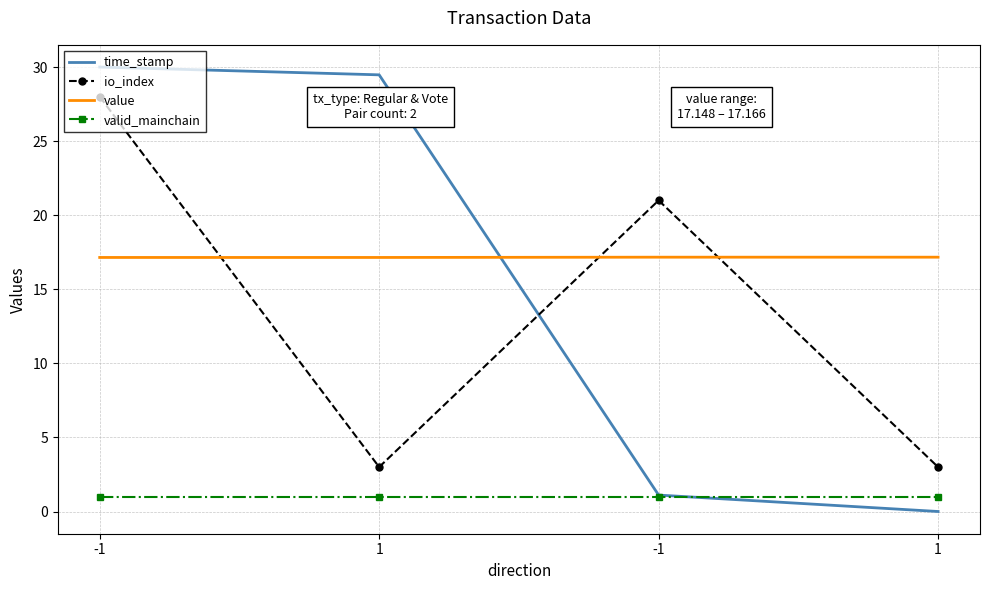

True or false: time_stamp has a value of 30.0 at -1.

True